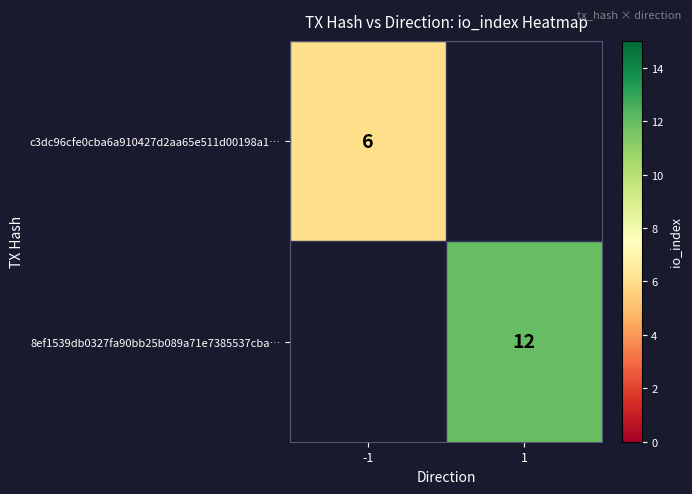

Is it true that 8ef1539db0327fa90bb25b089a71e7385537cba… equals 12 at 1?

True